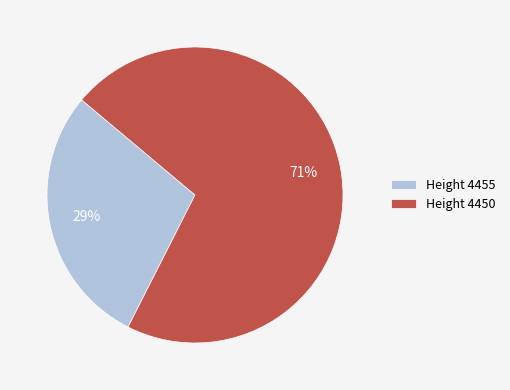

What percentage is the Height 4455 slice, to the nearest percent?

29%